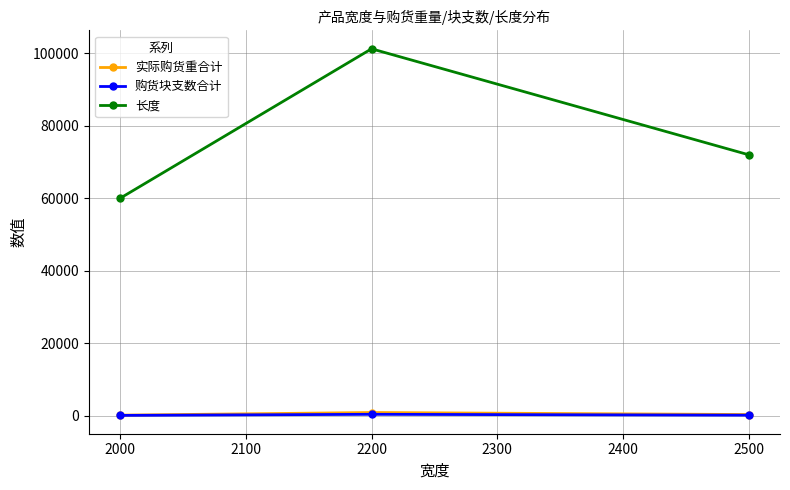

List the labels in order of 长度 value, smallest first.

2000, 2500, 2200